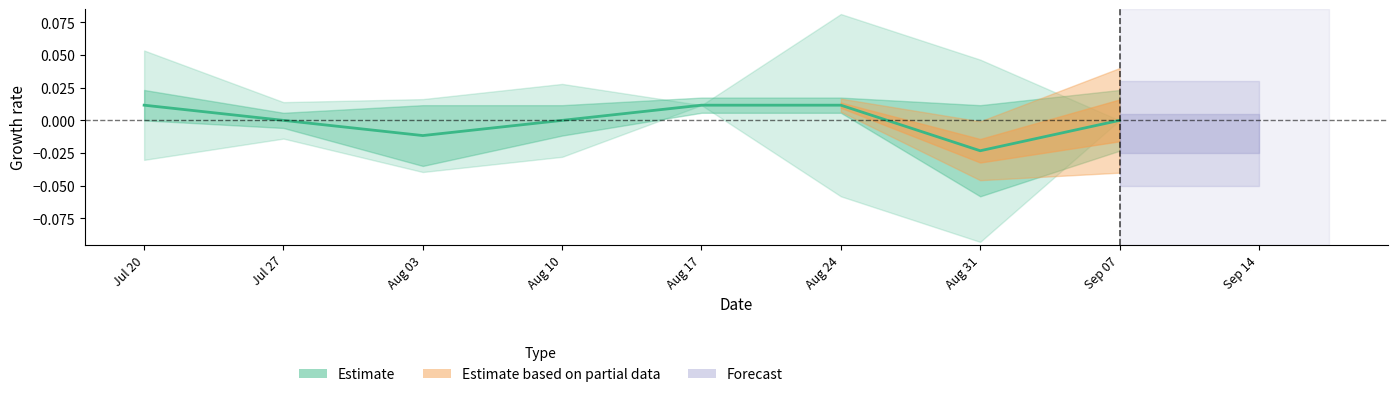

What is the label of the 2nd point from the right?

Aug 31